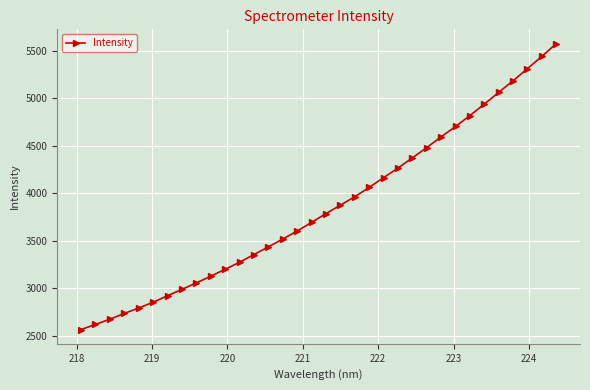

What is the value of the 20th point from the left?

3963.6